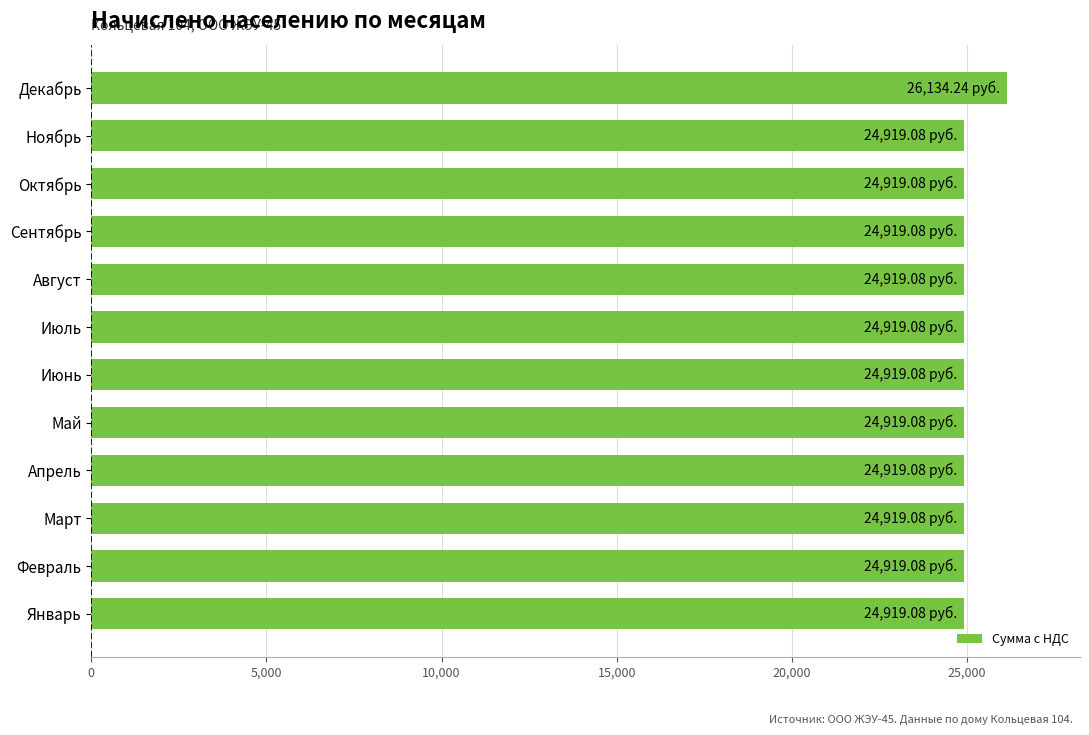

How many bars are there in total?

12